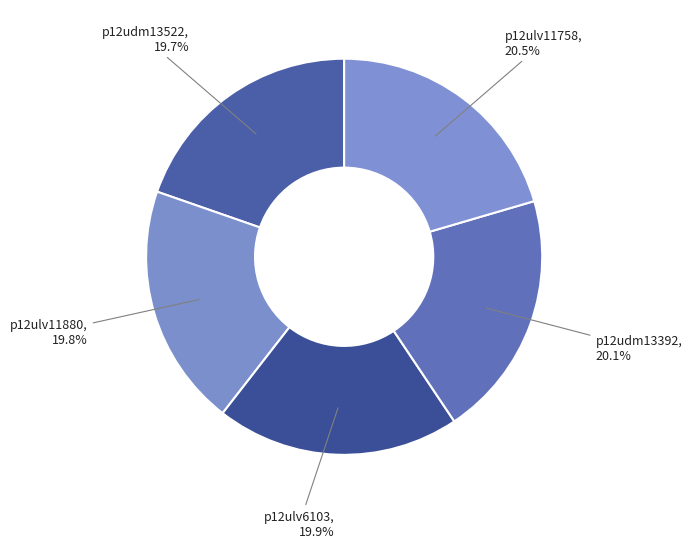

Rank the categories by value from highest to lowest.

p12ulv11758, p12udm13392, p12ulv6103, p12ulv11880, p12udm13522